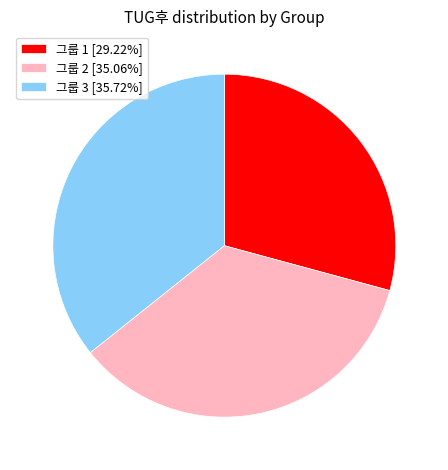

Is the sum of 그룹 3 [35.72%] and 그룹 2 [35.06%] greater than half?

Yes